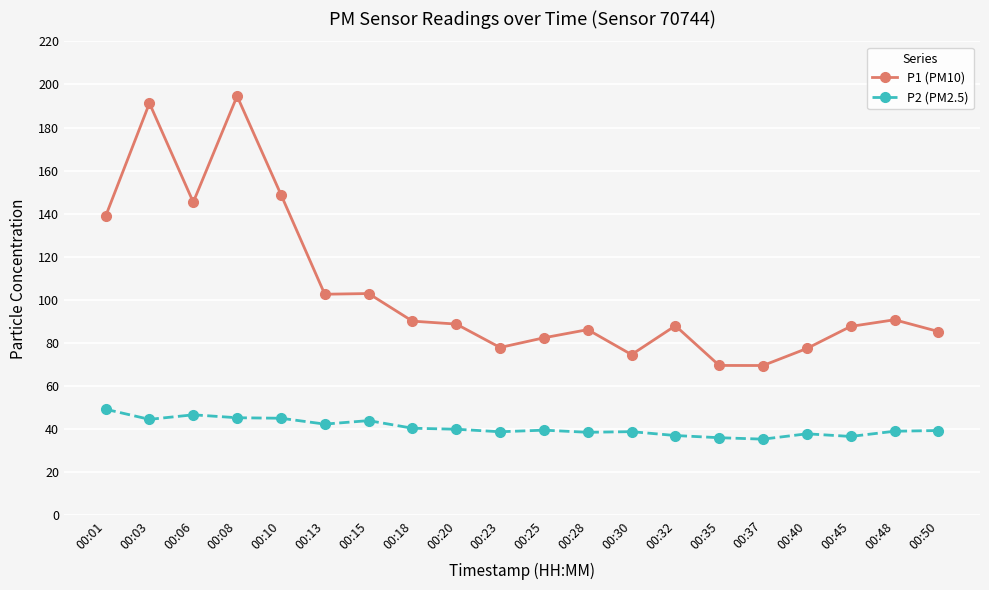

What is the difference between the second highest and minimum values in the P2 (PM2.5) series?

11.3